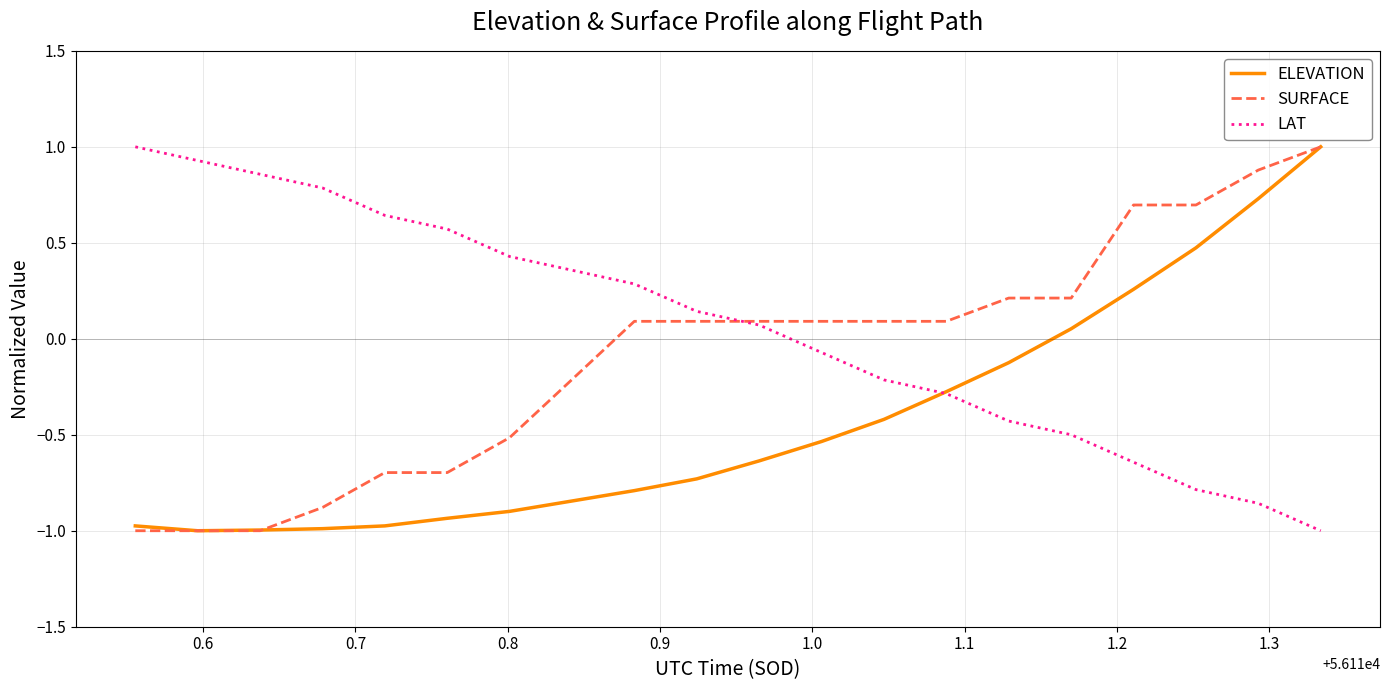

What is the smallest value displayed?

-1.0